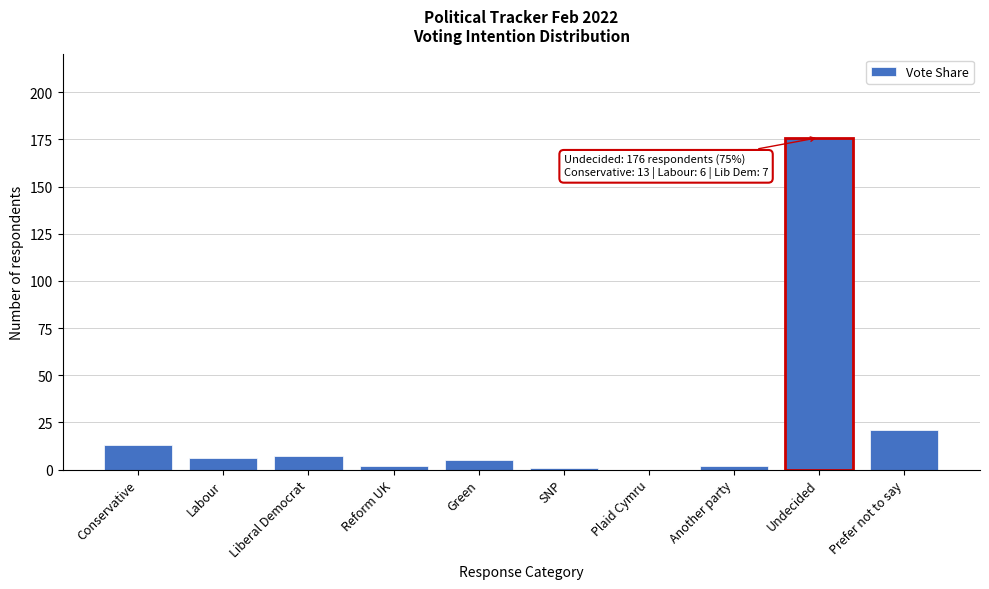

Reading left to right, transcribe all the data shown in this chart.

Conservative=13	Labour=6	Liberal Democrat=7	Reform UK=2	Green=5	SNP=1	Plaid Cymru=0	Another party=2	Undecided=176	Prefer not to say=21